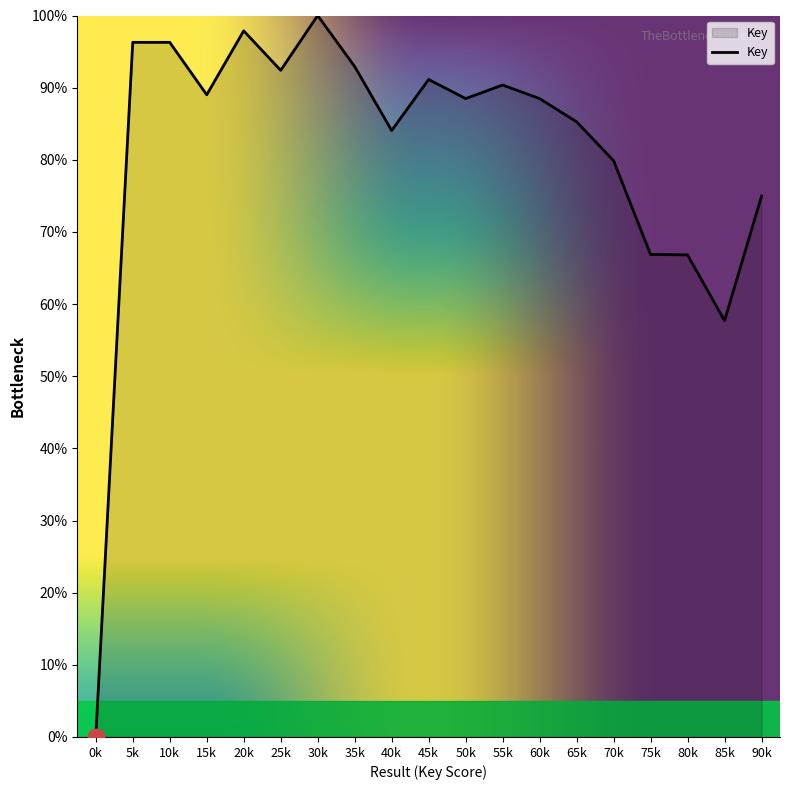

What is the average value?

81.0